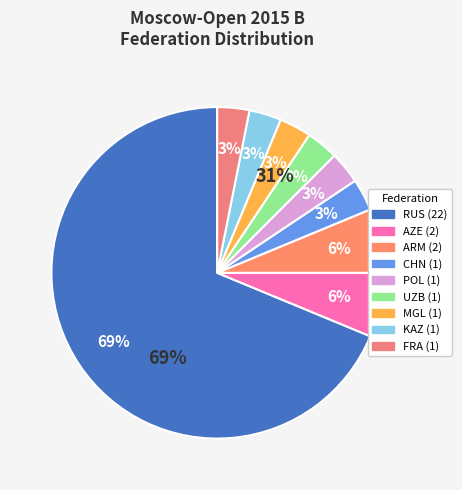

Between KAZ and CHN, which is larger?

KAZ